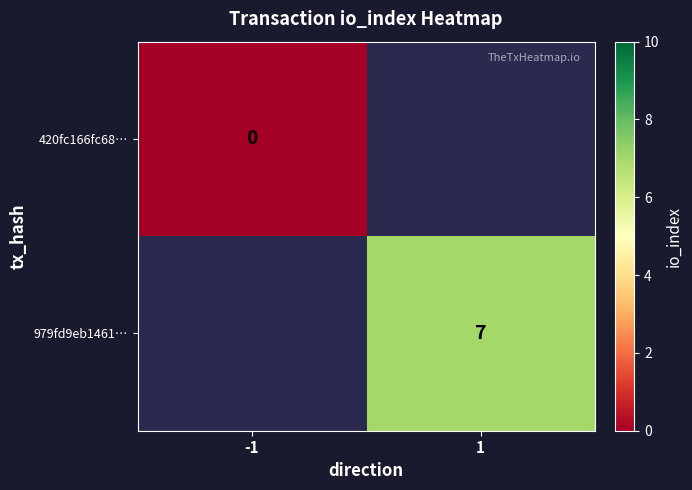

At how many categories does at least one series exceed 2?

1